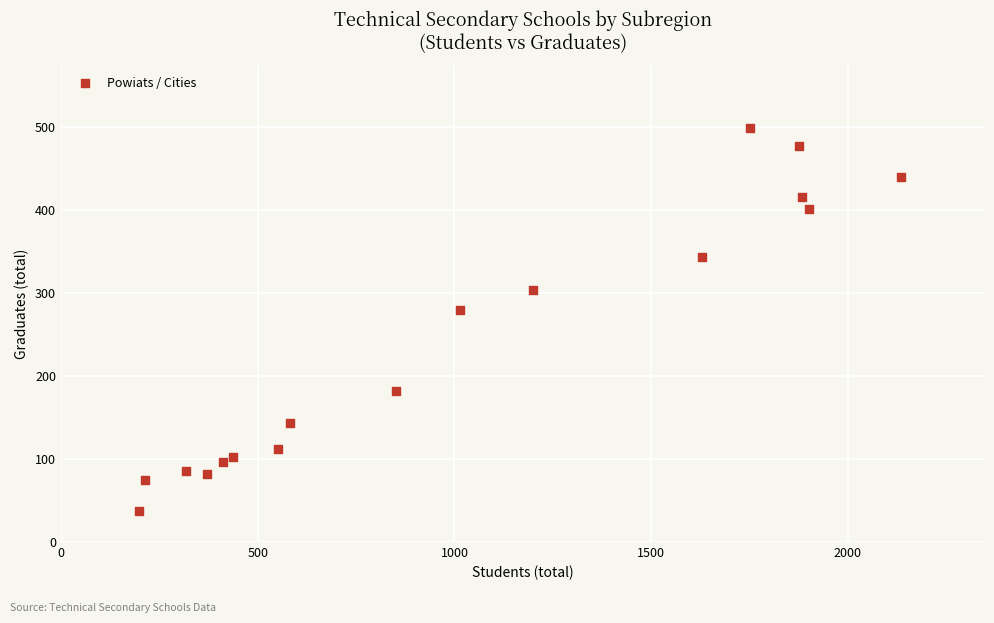

What Y value in the scatter plot is closest to 268?

279